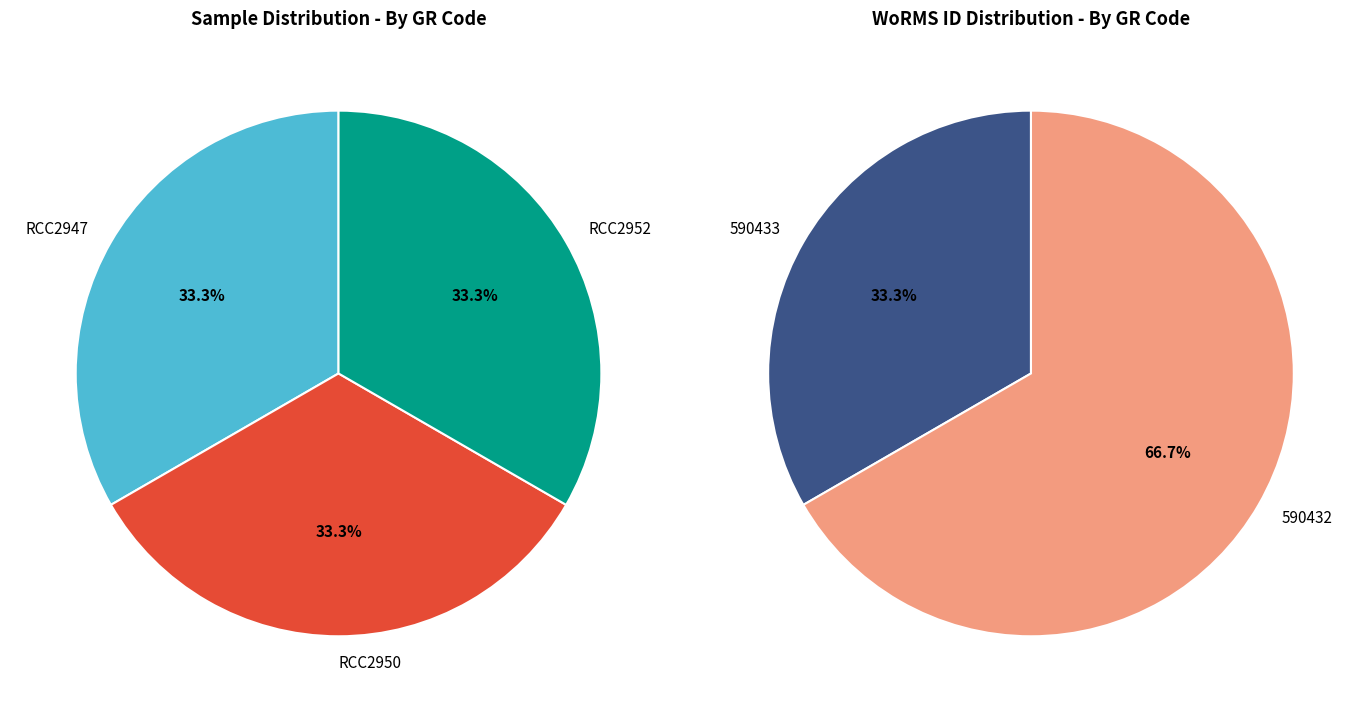

Is it true that RCC2947 is 45% of the pie?

False